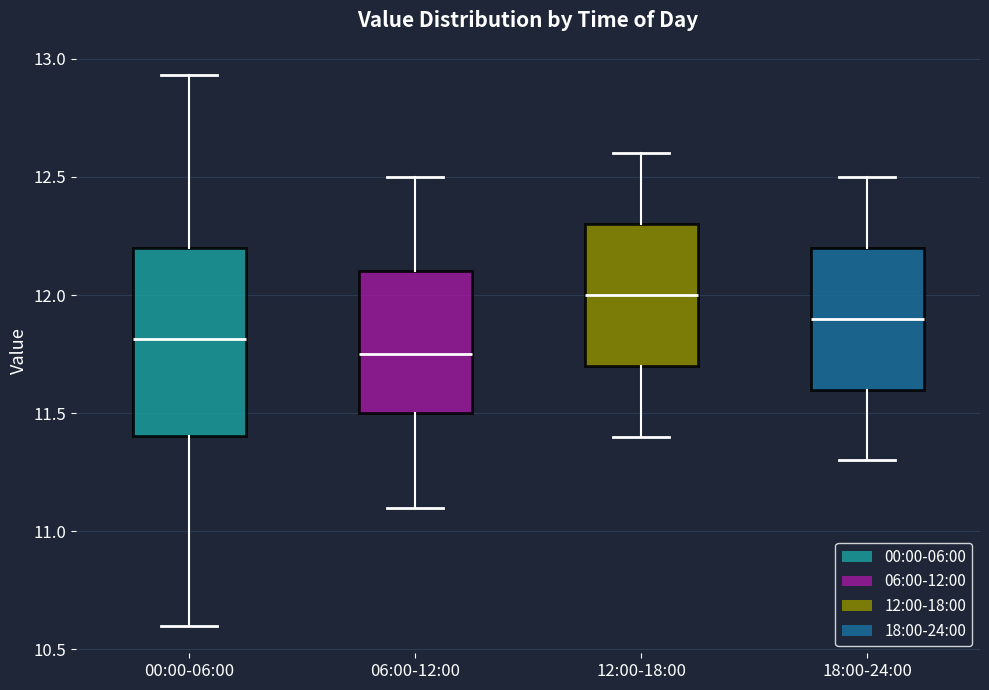

Where does the lower whisker of the box for 06:00-12:00 end on the y-axis? The values are not printed on the chart, so give them approximately, as read against the axis.

11.10